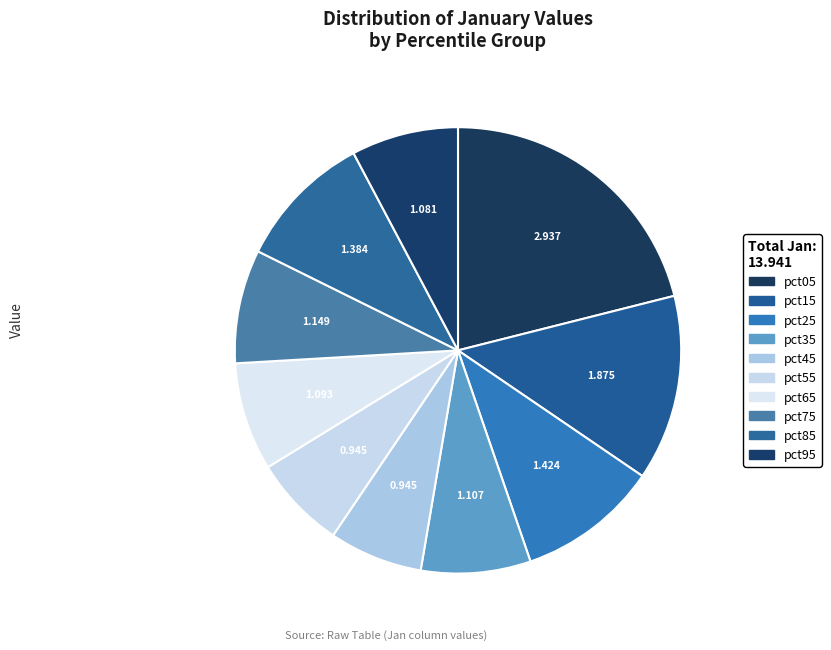

Rank the categories by value from lowest to highest.

pct55, pct45, pct95, pct65, pct35, pct75, pct85, pct25, pct15, pct05